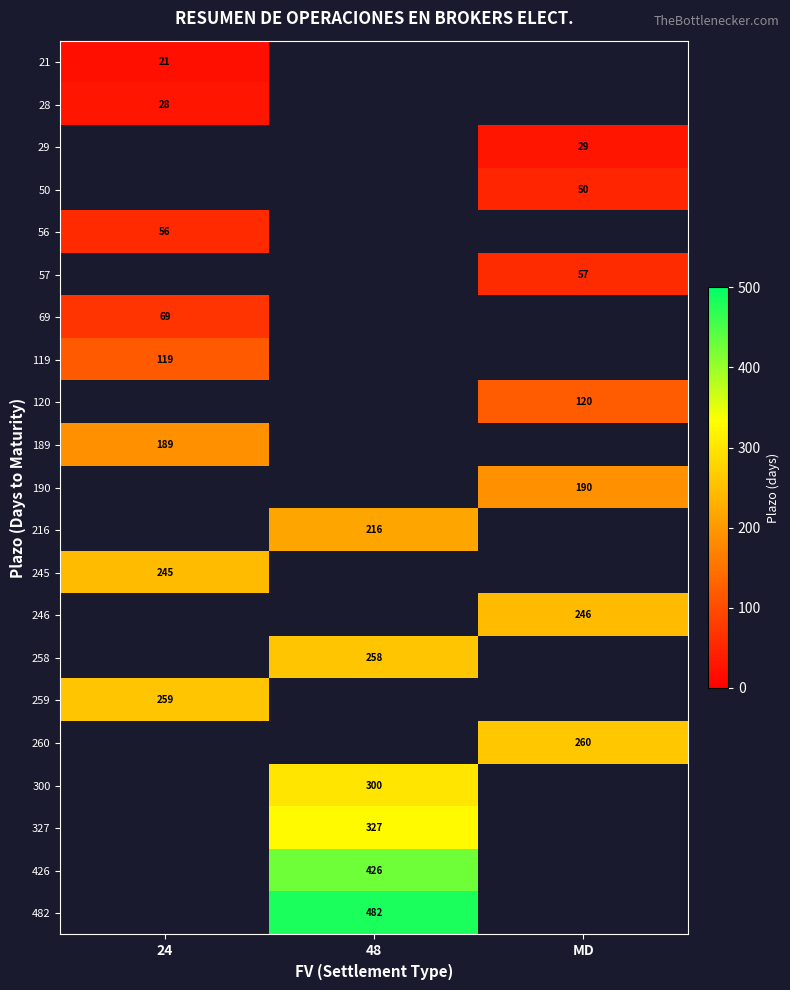

True or false: 246 has a value of 404 at MD.

False